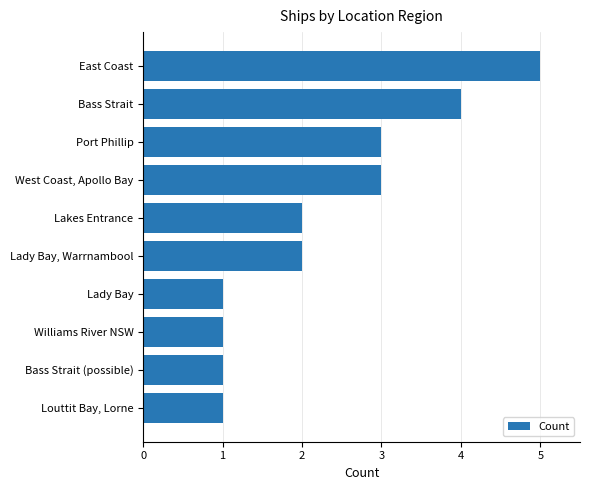

Is it true that the value at Port Phillip is 3?

True